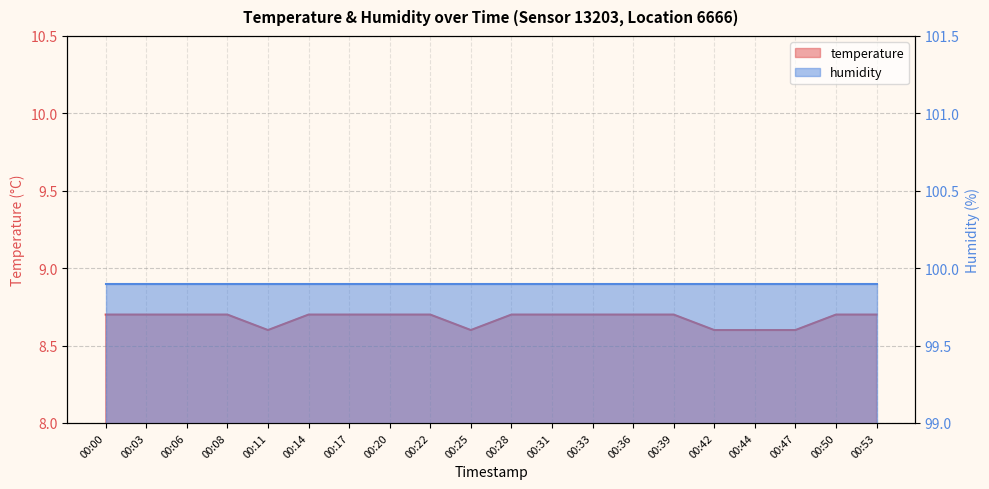

Which has a higher value, 00:36 or 00:00?

00:36